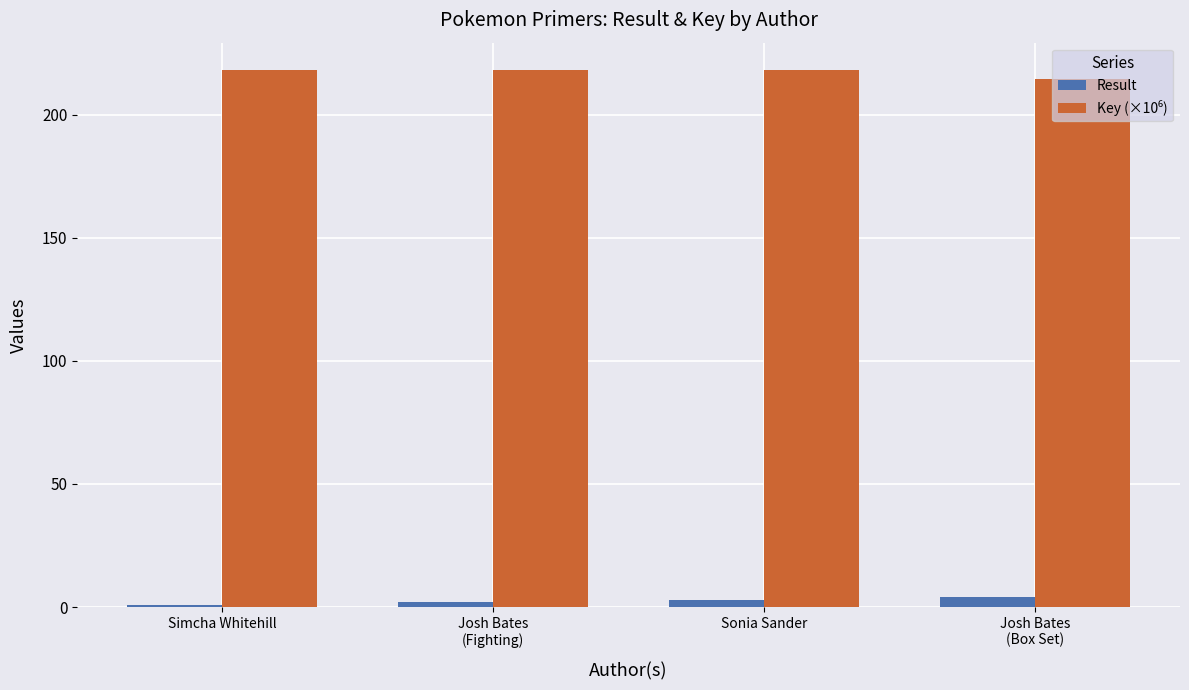

What is the maximum value shown in the chart?

218.3